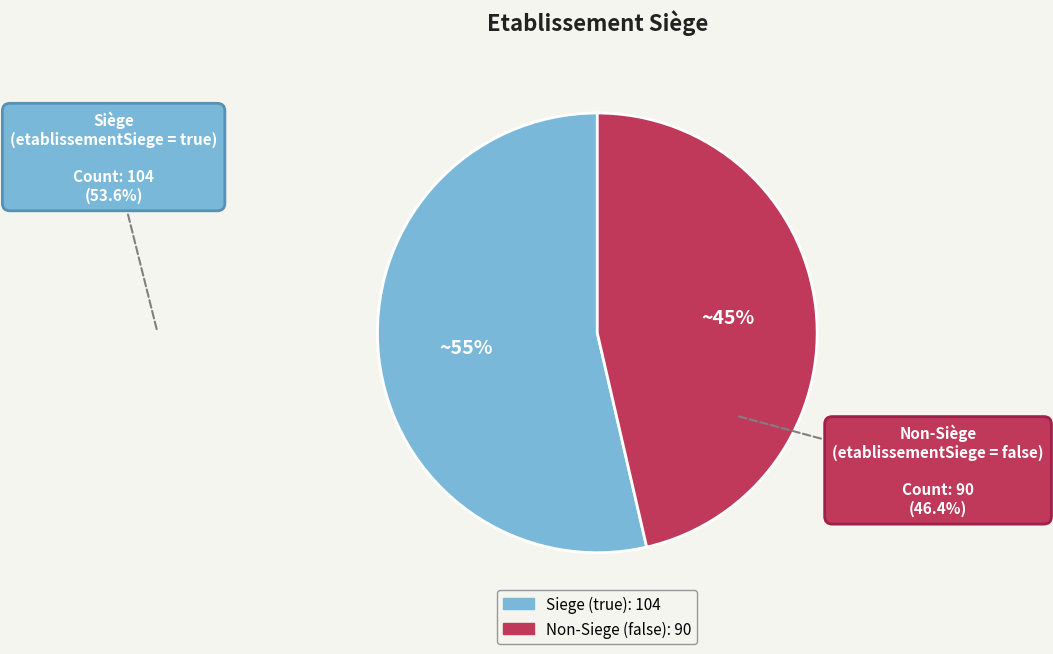

What percentage is the false slice, to the nearest percent?

46%